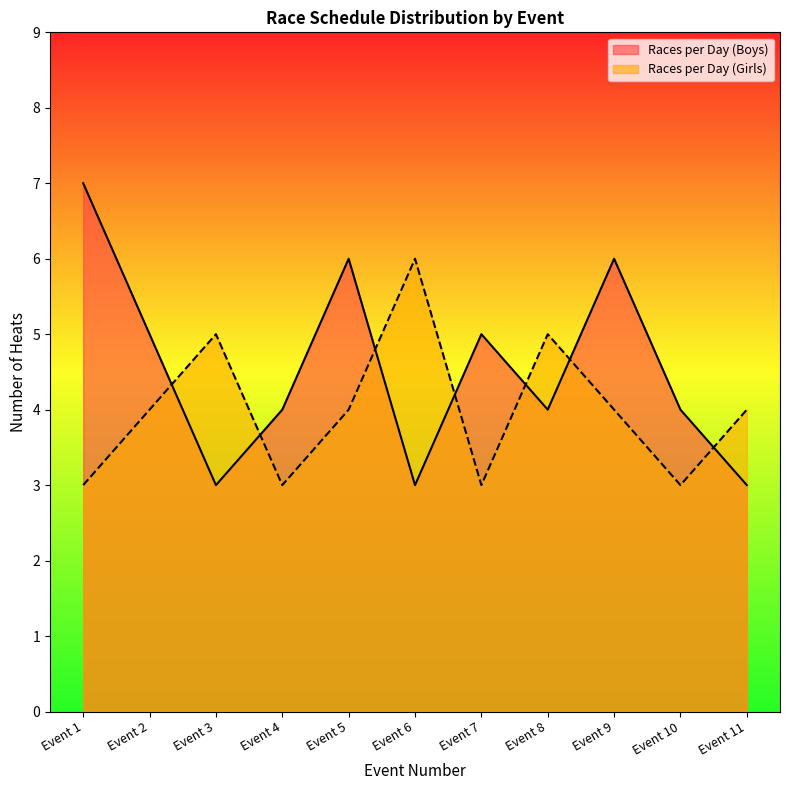

What is the minimum value shown in the chart?

3